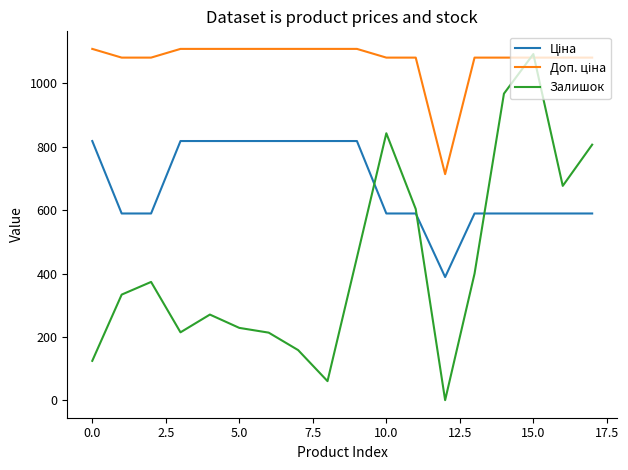

What is the highest value of the Залишок series?

1093.0